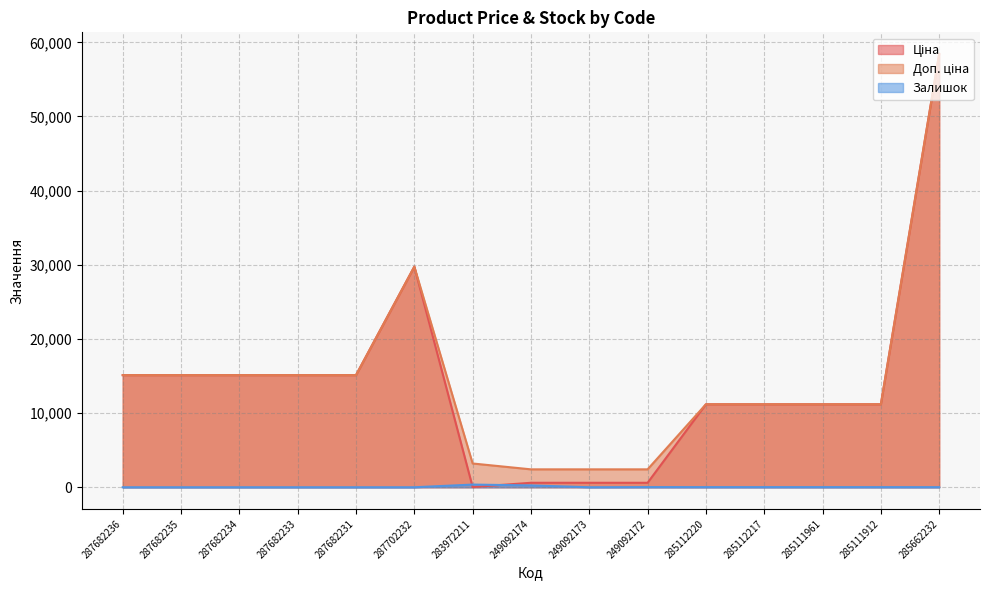

How many lines are shown in the chart?

3